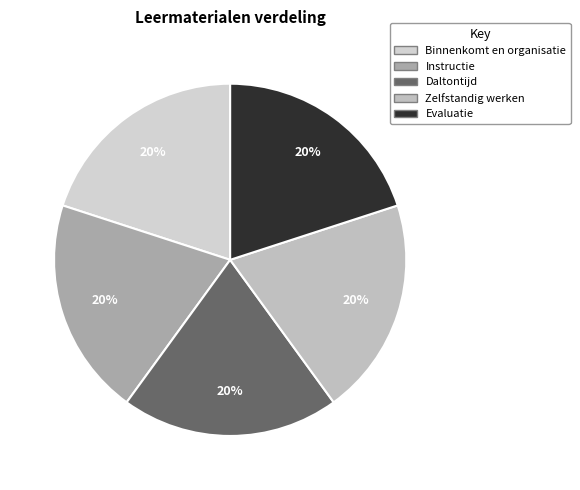

Does Instructie account for over 50% of the chart?

No